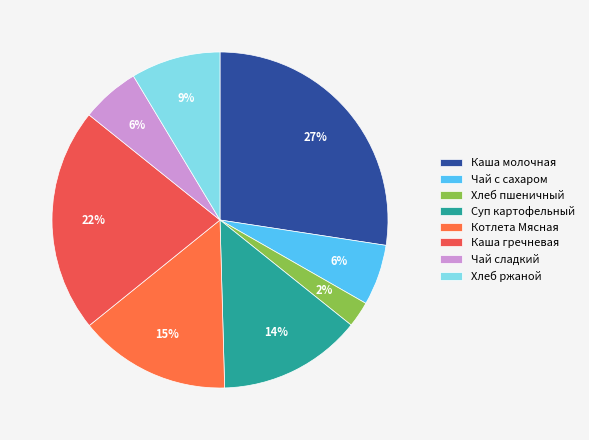

To the nearest percent, what portion does Чай сладкий represent?

6%